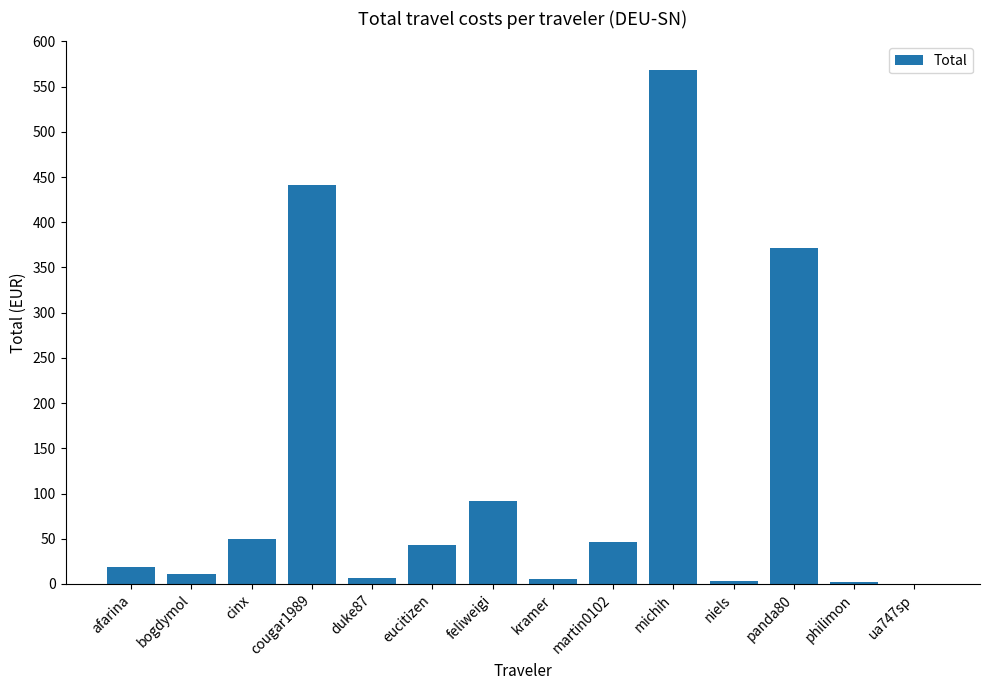

What is the difference between the values at panda80 and feliweigi?

279.4